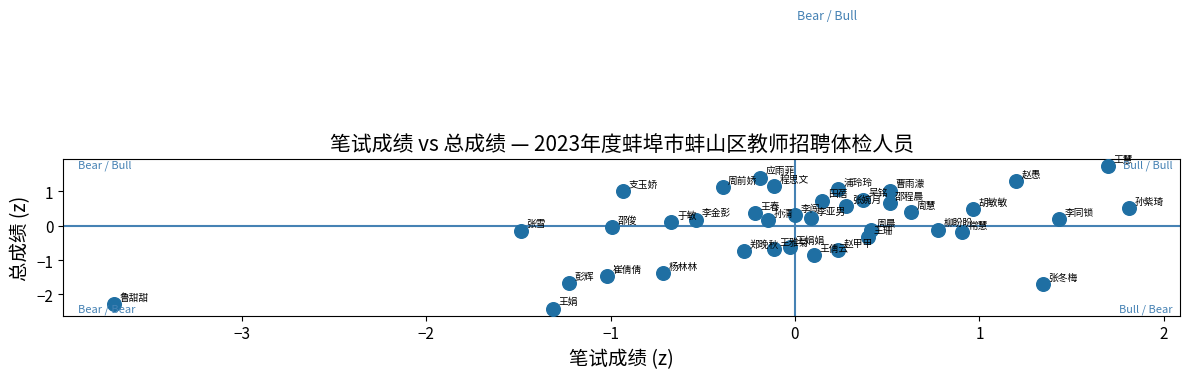

What is the range of X values (max minus min)?

5.5